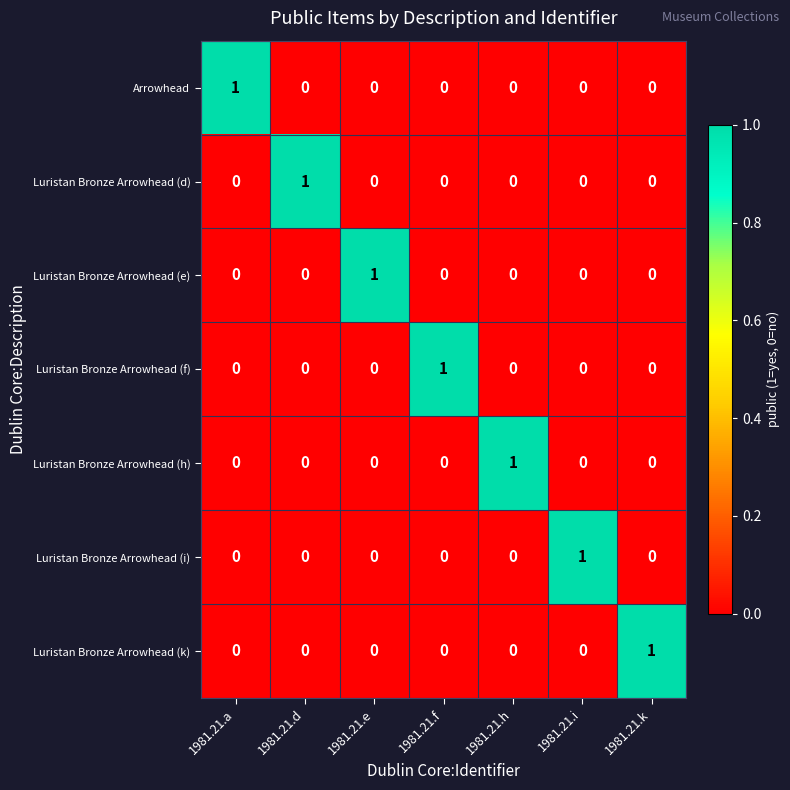

How many Luristan Bronze Arrowhead (e) values are between 0 and 1?

7